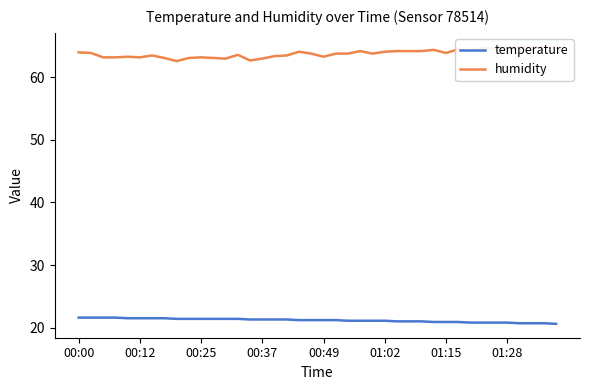

What is the minimum value for temperature?

20.6